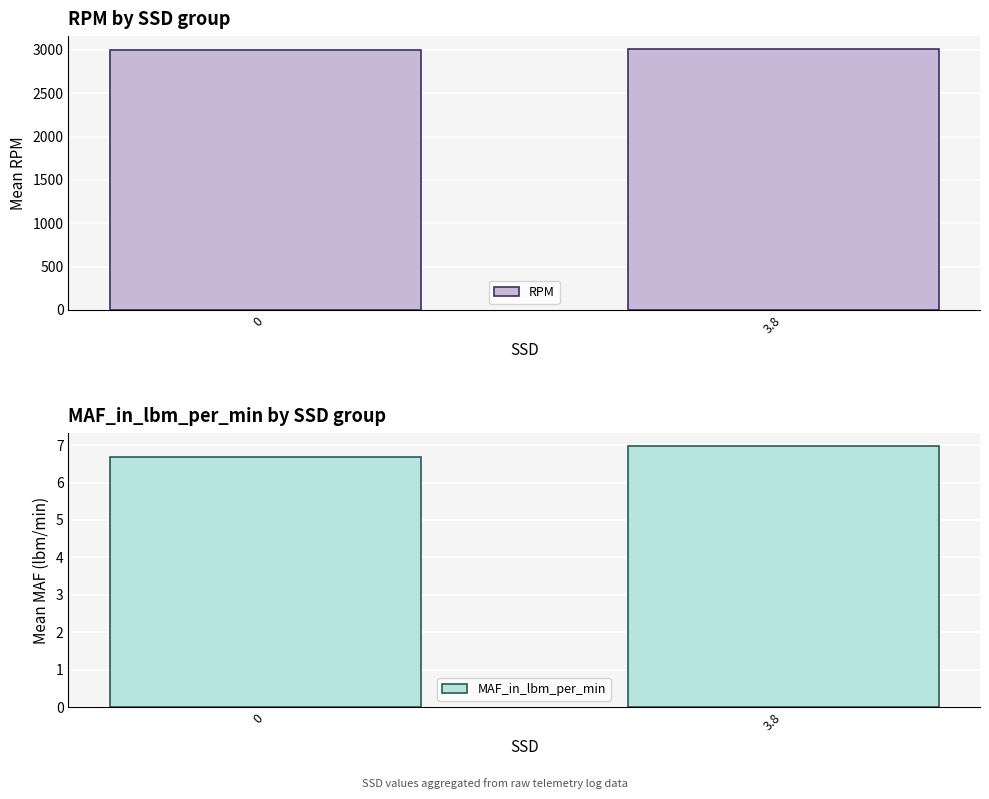

What position from the left is 0?

1